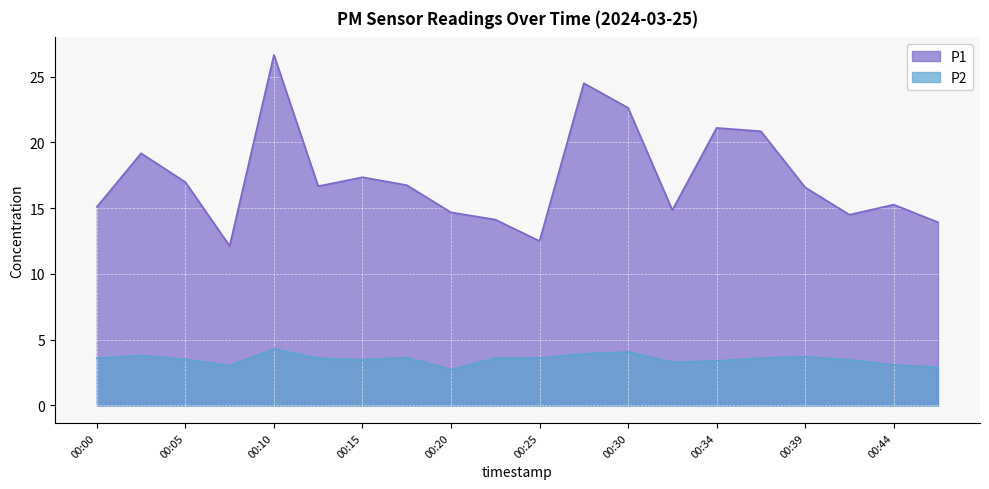

At how many categories does at least one series exceed 4?

20